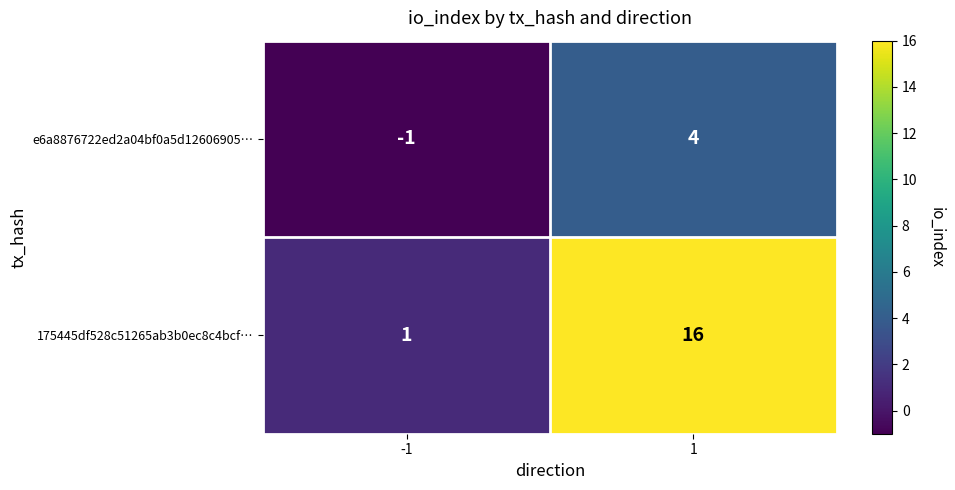

Reading right to left, list all the values displayed in this chart.

e6a8876722ed2a04bf0a5d12606905…: 1=4	-1=-1
175445df528c51265ab3b0ec8c4bcf…: 1=16	-1=1